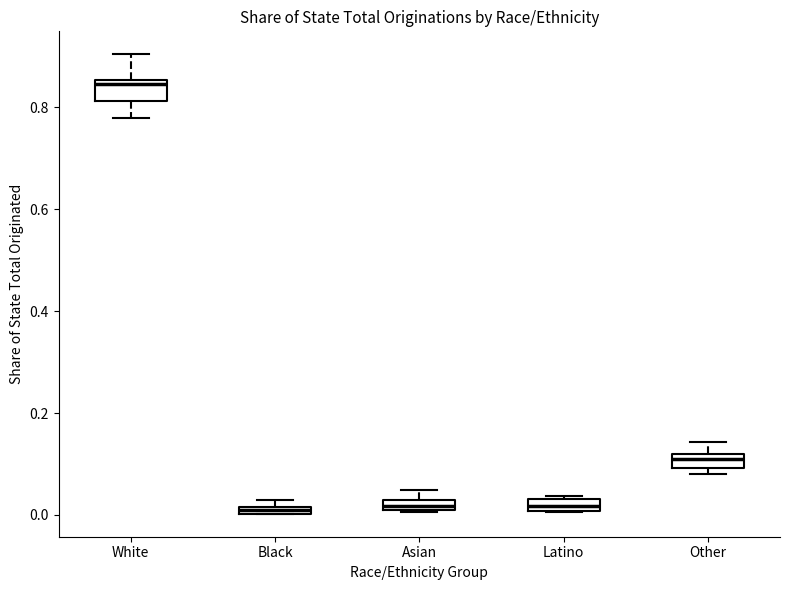

Where is the upper edge of the box for Black on the y-axis? The values are not printed on the chart, so give them approximately, as read against the axis.

0.02